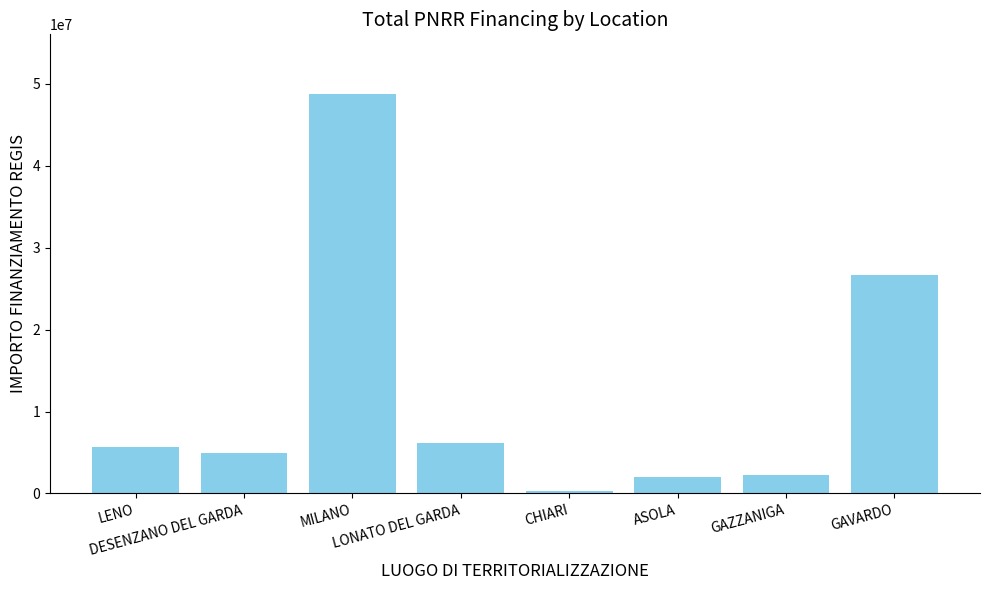

Where is the data nearest to the value 24505510?

GAVARDO